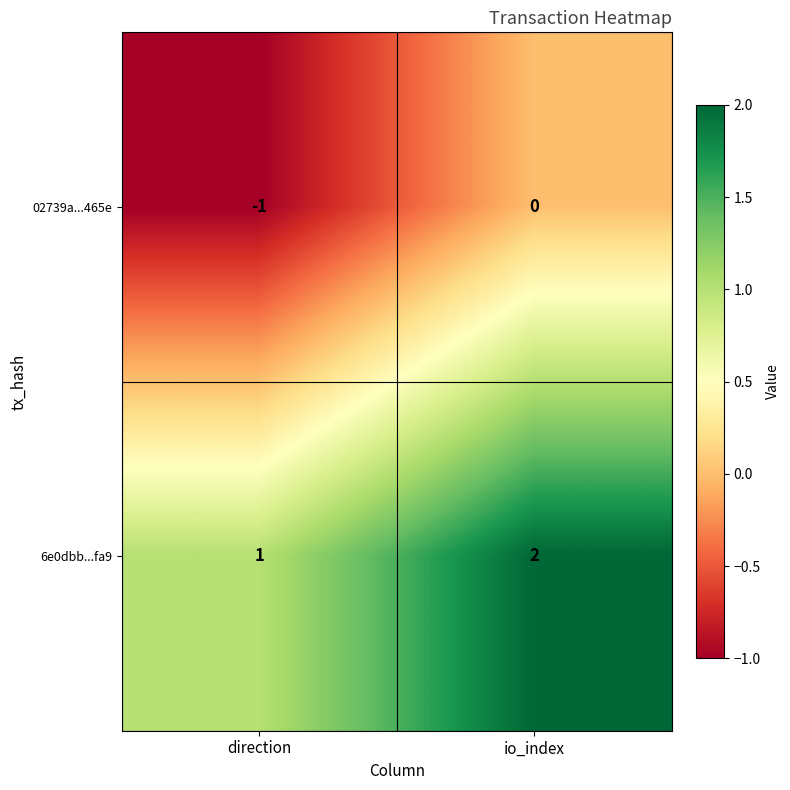

At which category is the sum across all series the highest?

io_index